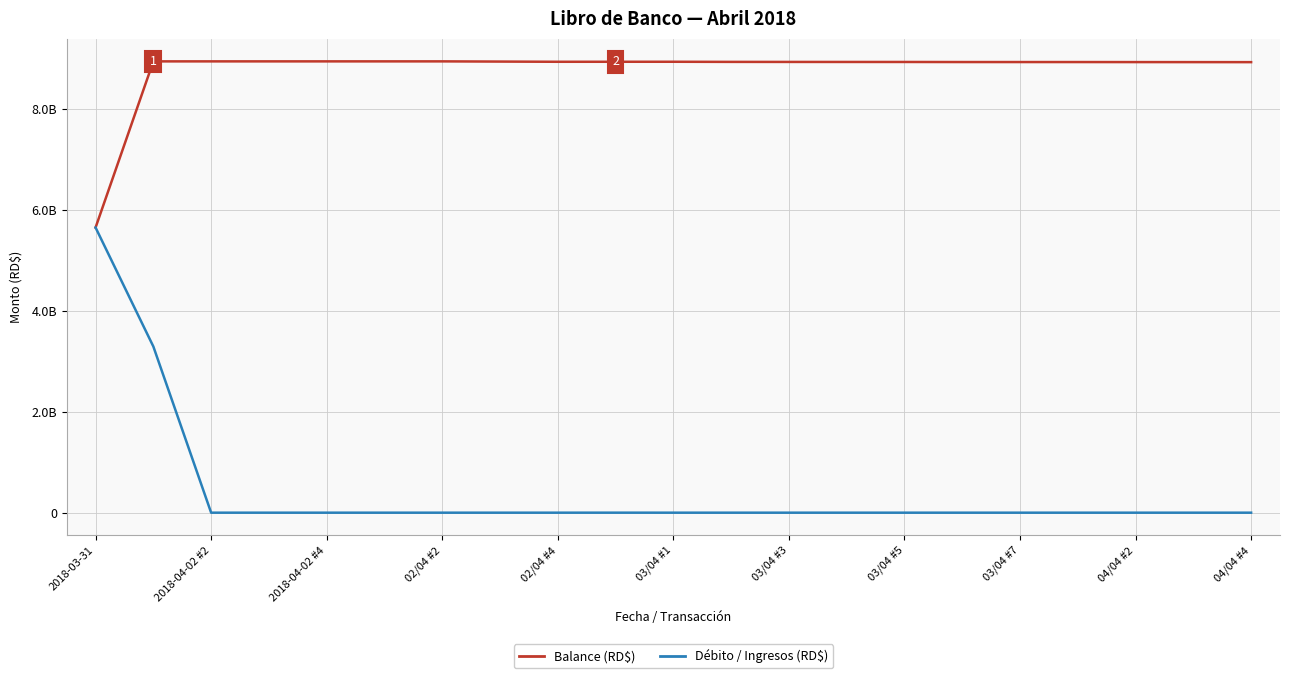

True or false: Balance (RD$) and Débito / Ingresos (RD$) cross at least once.

False